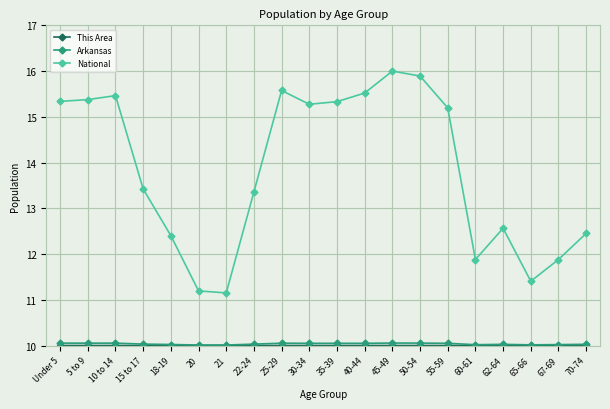

How many lines are shown in the chart?

3